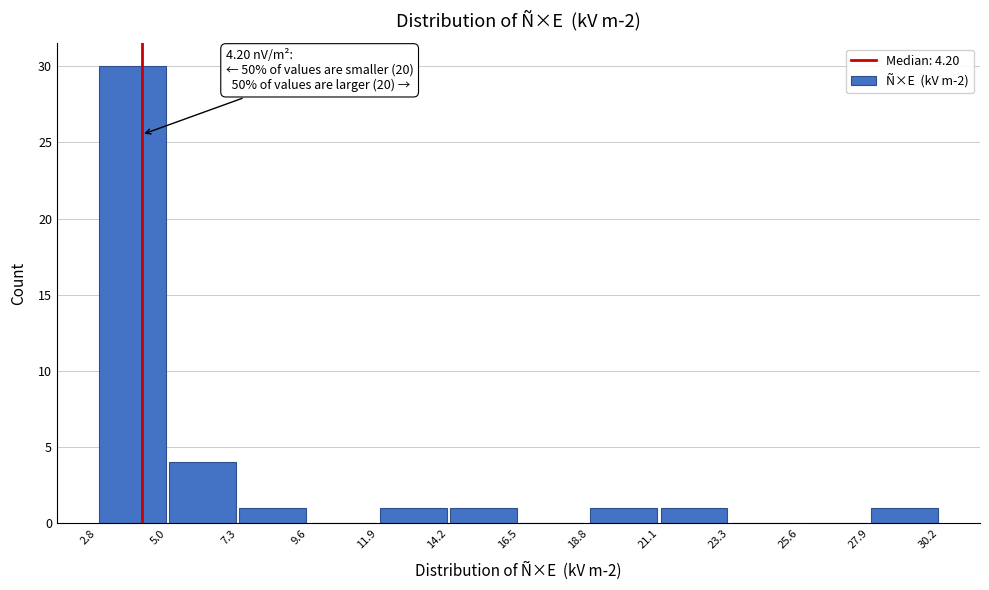

Which range on the x-axis has the tallest bar?

2.8 to 5.0